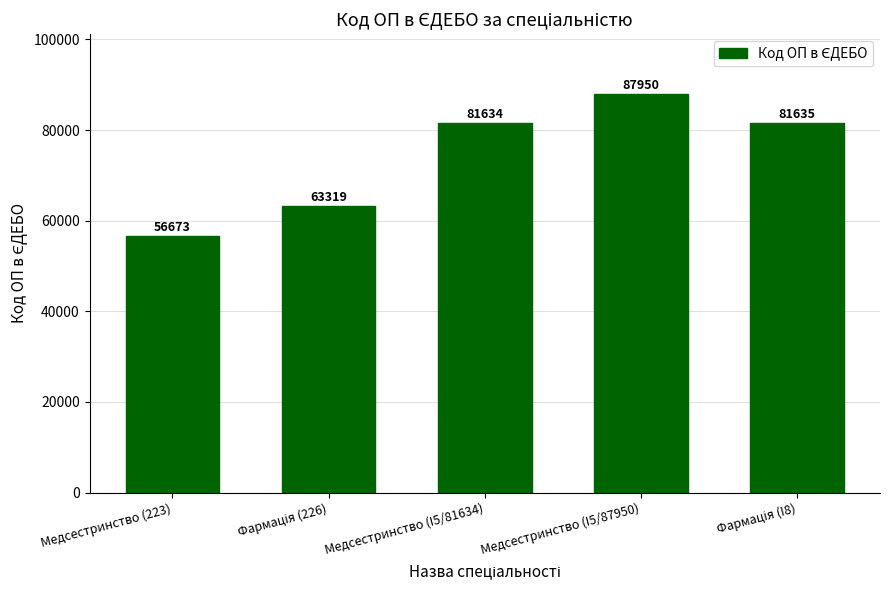

What is the ratio of the value at Медсестринство (223) to the value at Медсестринство (I5/87950)?

0.6